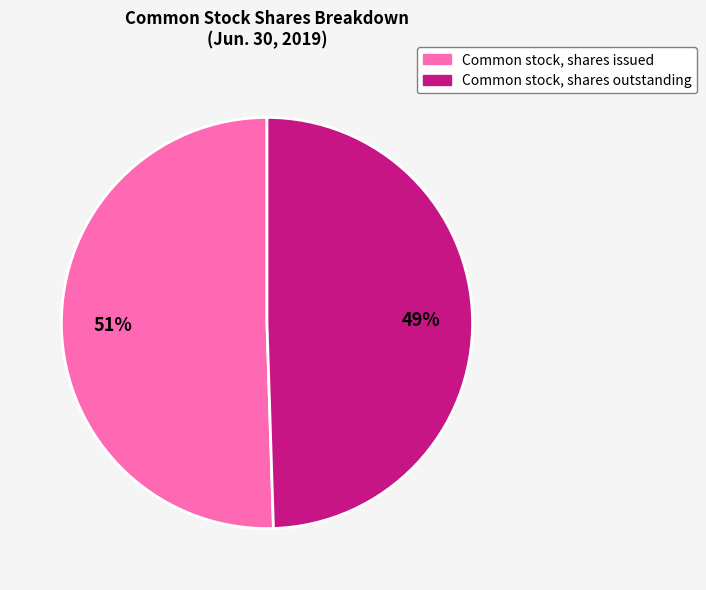

Which slice is the largest?

Common stock, shares issued